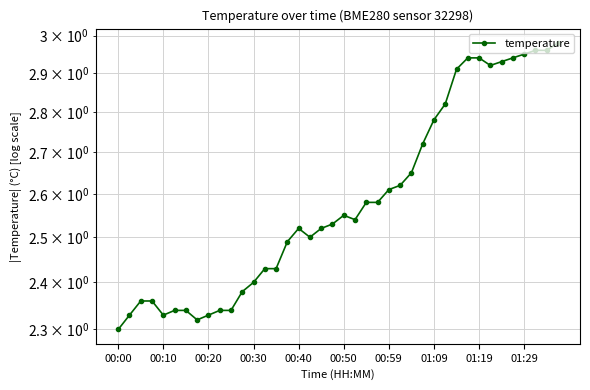

How many data points does each series have?

40